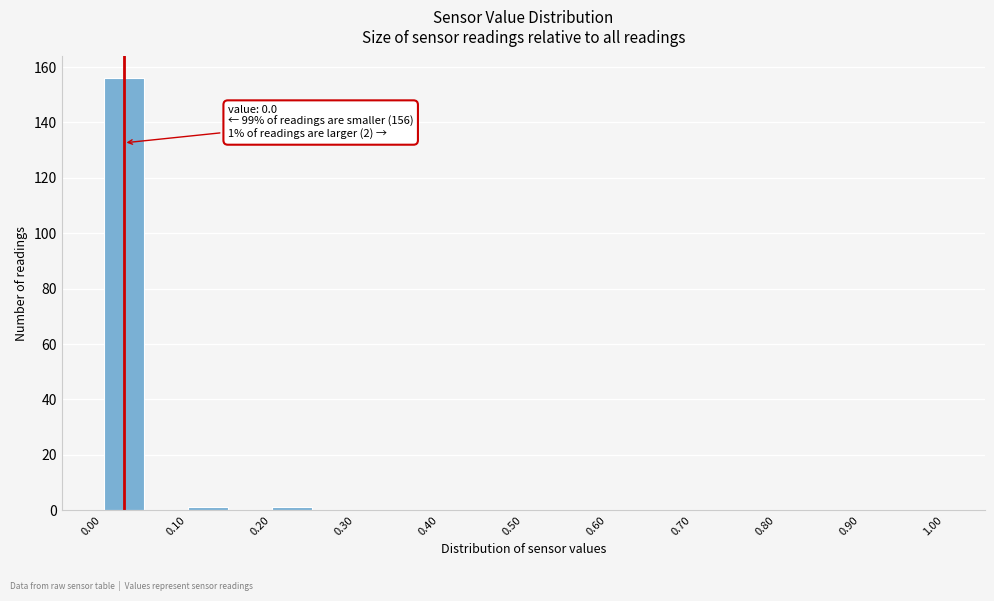

Which range on the x-axis has the tallest bar?

0.00 to 0.05